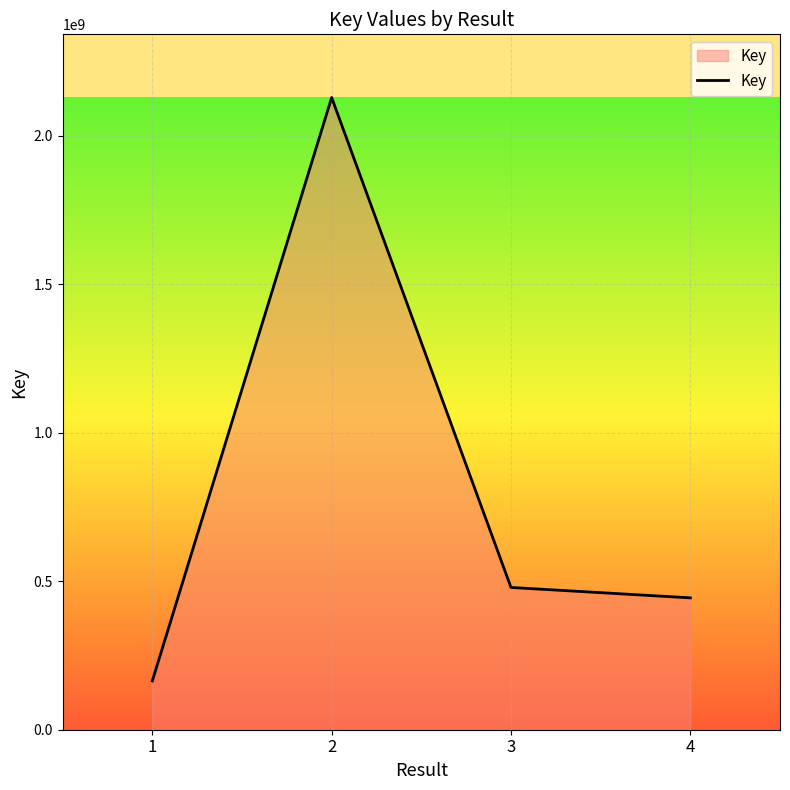

What value does the data have at 3, to the nearest 10?

479070840